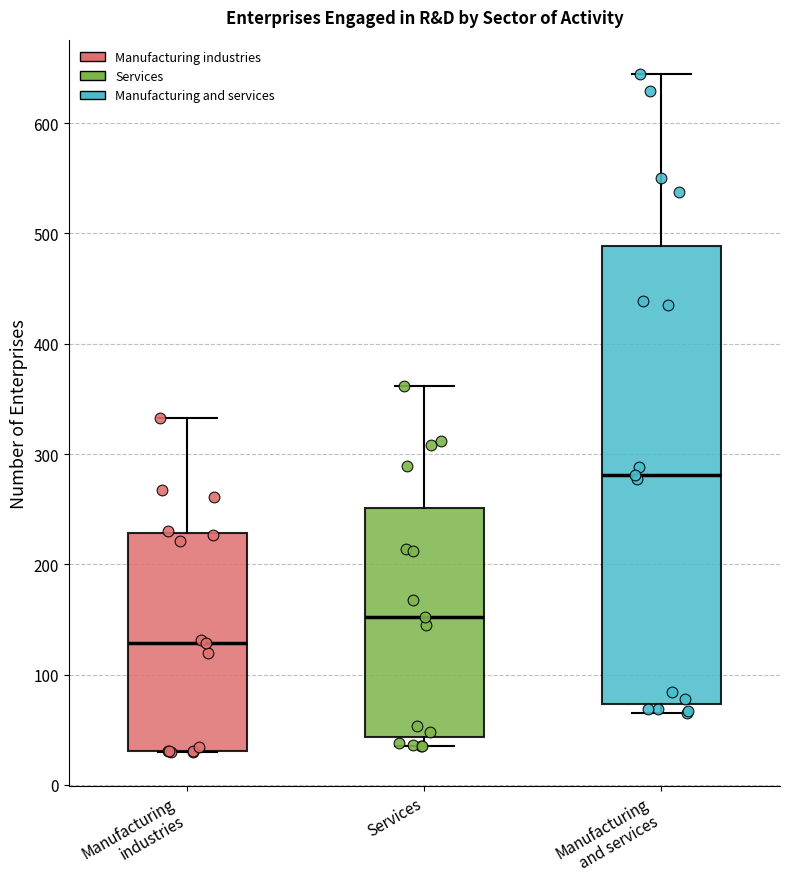

Reading left to right, read every box against the y-axis: the position of its median line, the range the box covers, and the ends of its whiskers. The values are not printed on the chart, so give them approximately, as read against the axis.

Manufacturing industries: median 130, box 30 to 230, whiskers 30 to 330
Services: median 150, box 40 to 250, whiskers 40 (just below the box's lower edge) to 360
Manufacturing and services: median 280, box 70 to 490, whiskers 70 (just below the box's lower edge) to 650